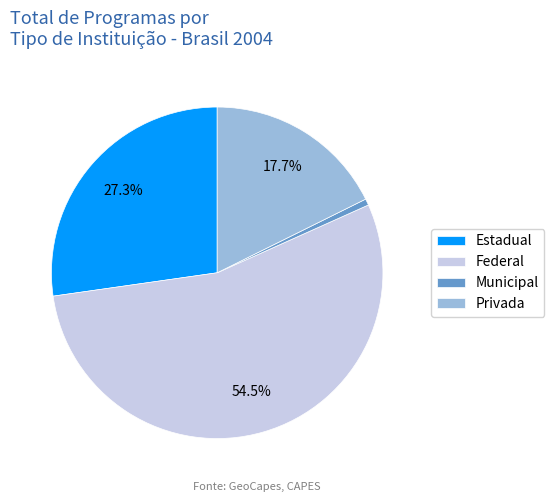

Is it true that Estadual is 27% of the pie?

True